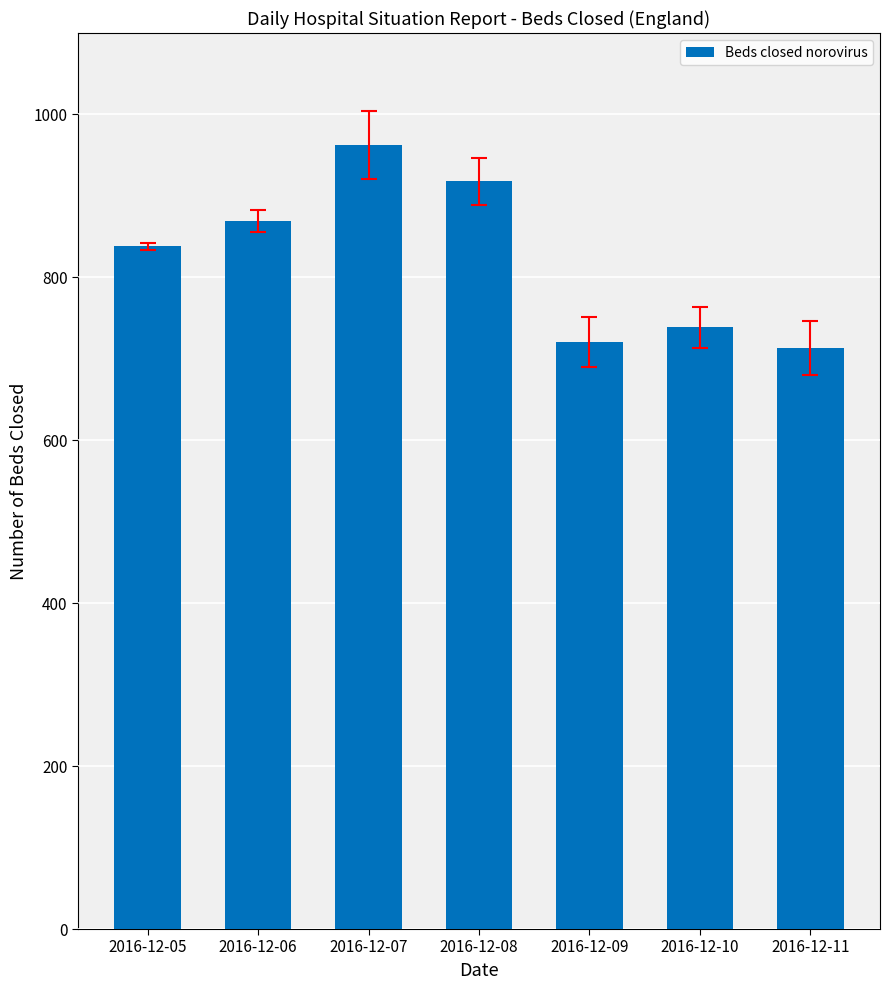

What is the value of the 4th bar from the left?

918